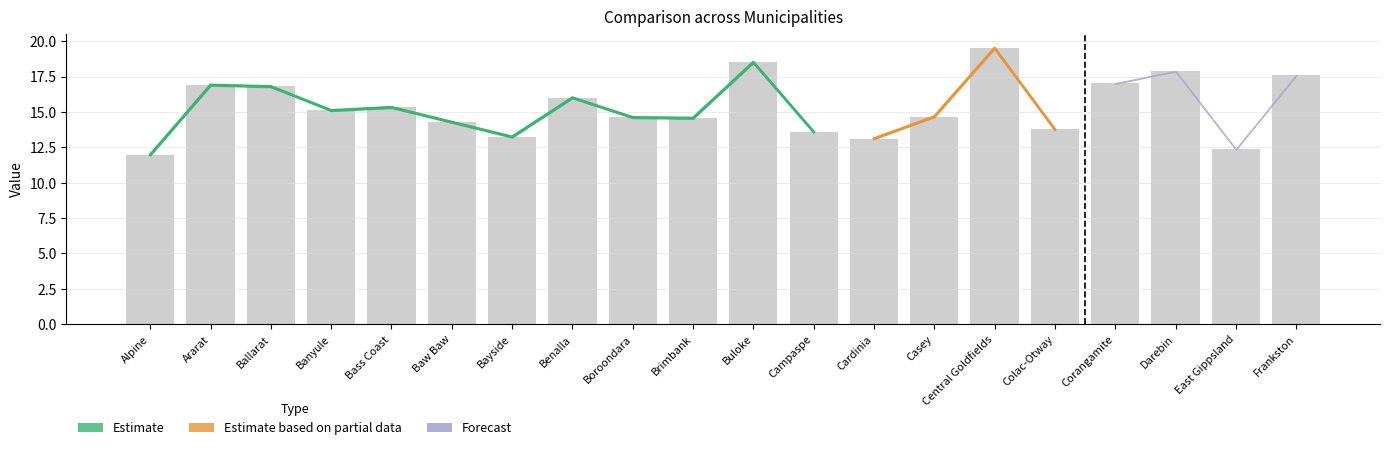

List the labels in order of value, largest first.

Central Goldfields, Buloke, Darebin, Frankston, Corangamite, Ararat, Ballarat, Benalla, Bass Coast, Banyule, Casey, Boroondara, Brimbank, Baw Baw, Colac-Otway, Campaspe, Bayside, Cardinia, East Gippsland, Alpine